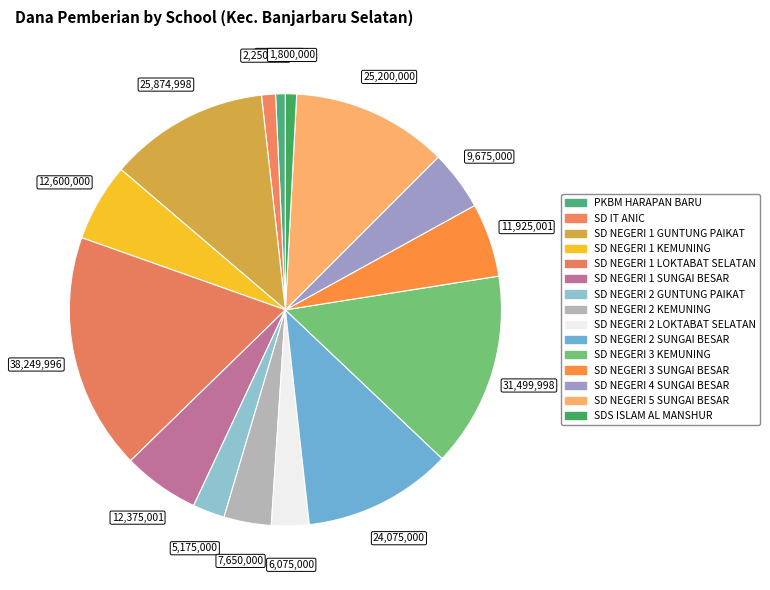

True or false: PKBM HARAPAN BARU accounts for 11% of the total.

False